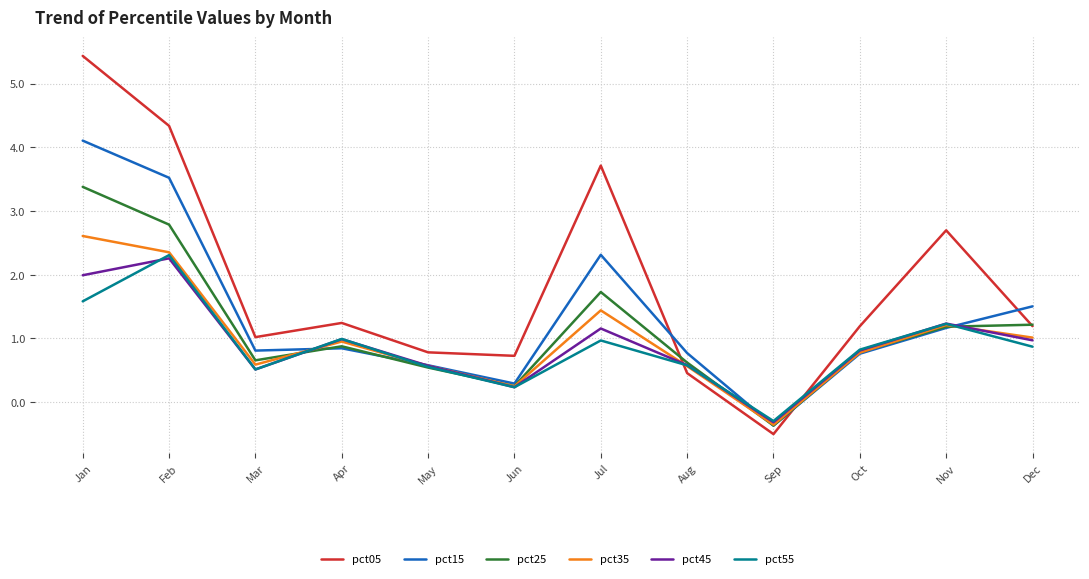

Where is the first local minimum for pct25?

Mar